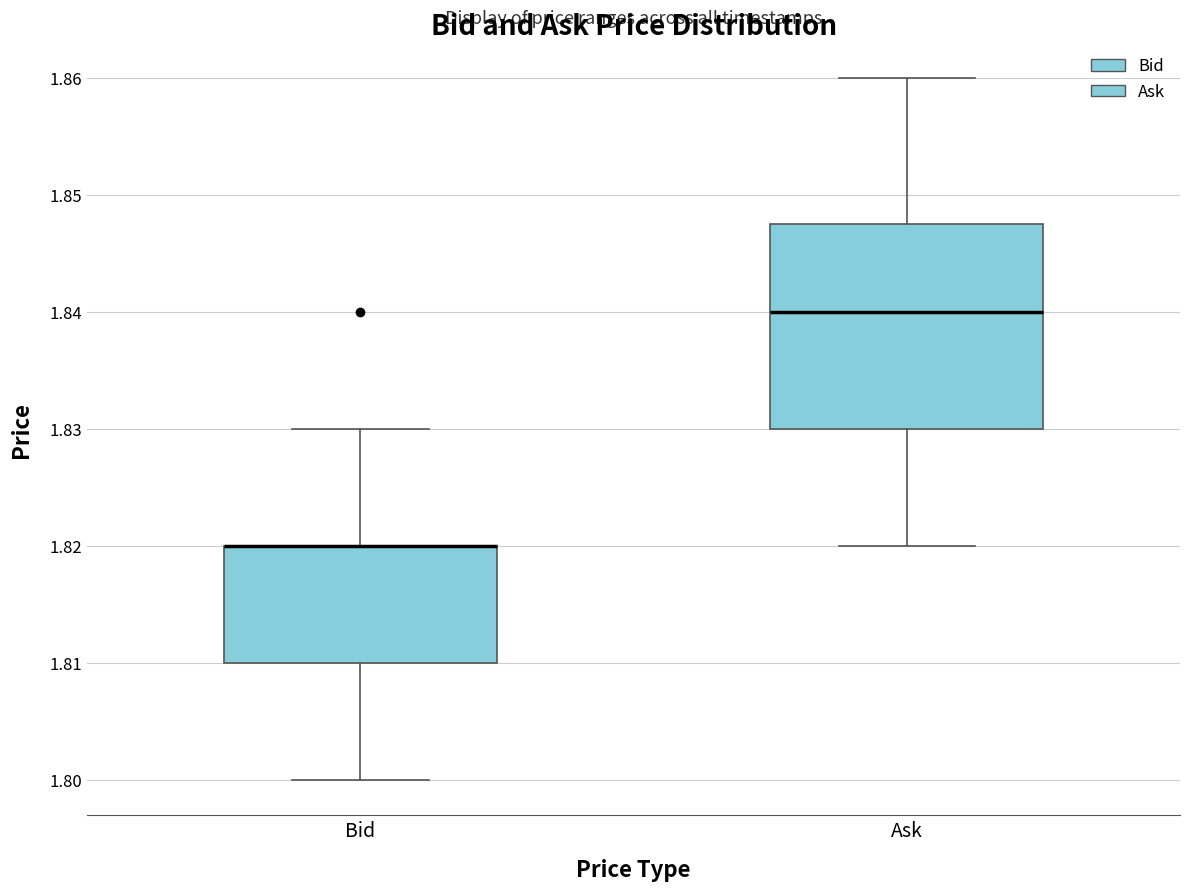

Which box is the tallest, from its lower edge to its upper edge?

Ask